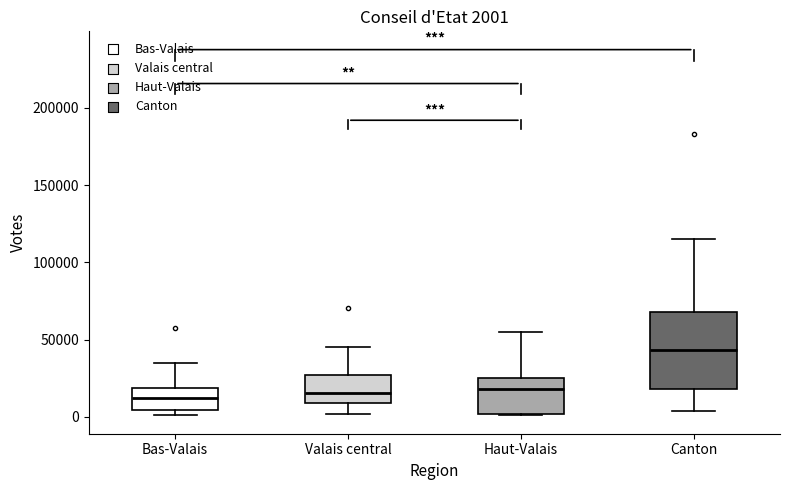

Which box is the tallest, from its lower edge to its upper edge?

Canton